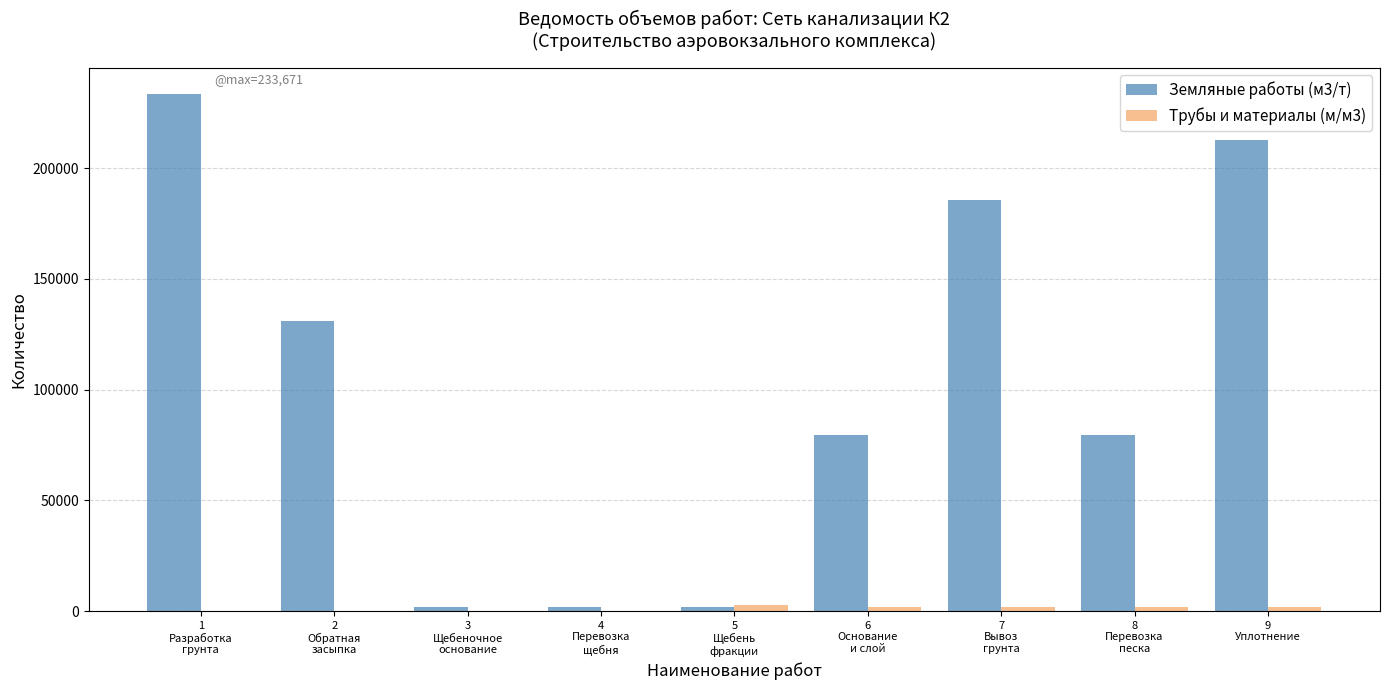

What is the spread (max minus min) of values at 7
Вывоз
грунта?

183748.3